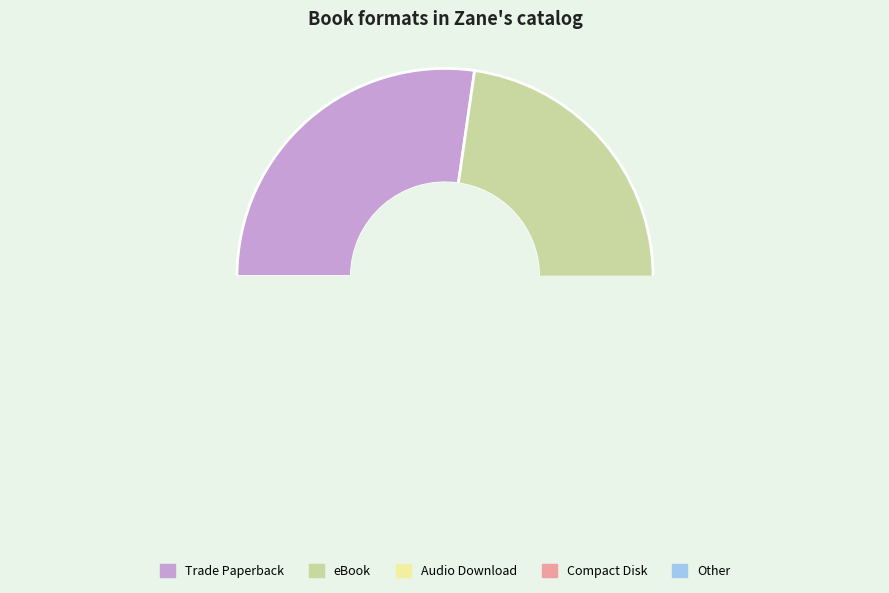

To the nearest percent, what is the difference between the largest and smallest slice percentages?

39%